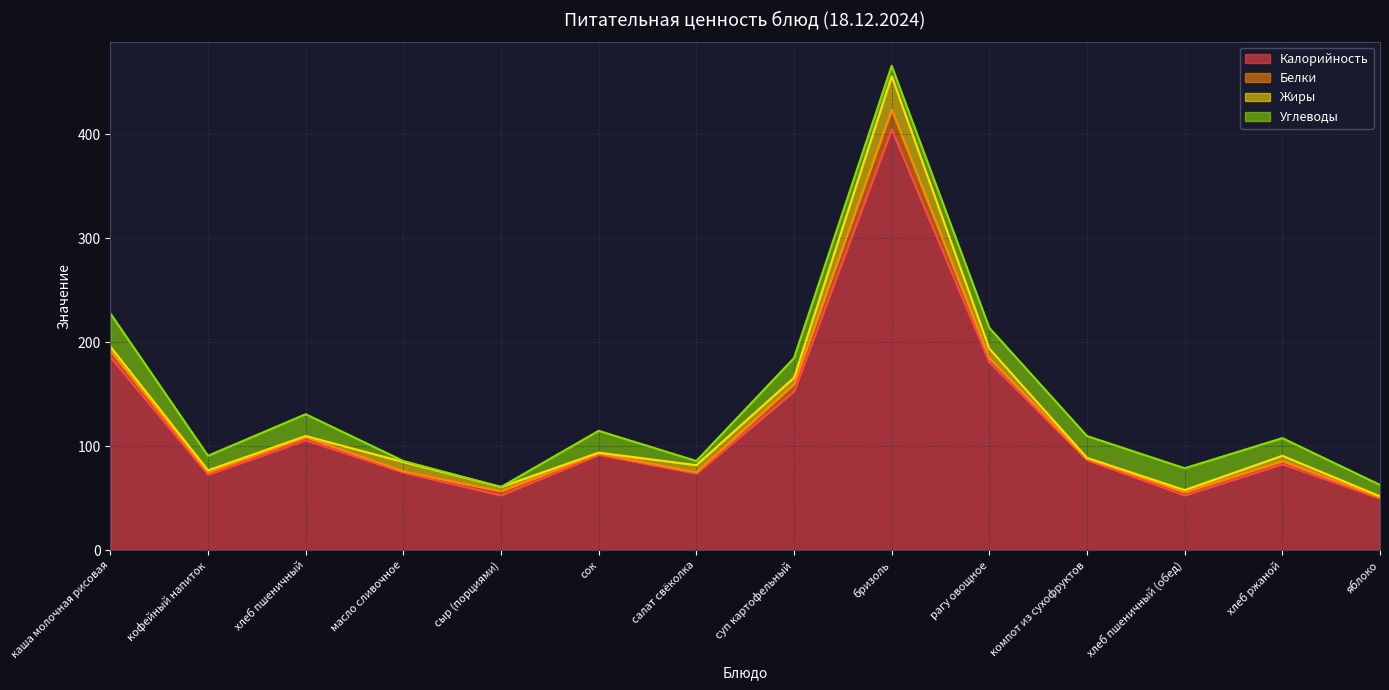

How many categories are shown in the chart?

14